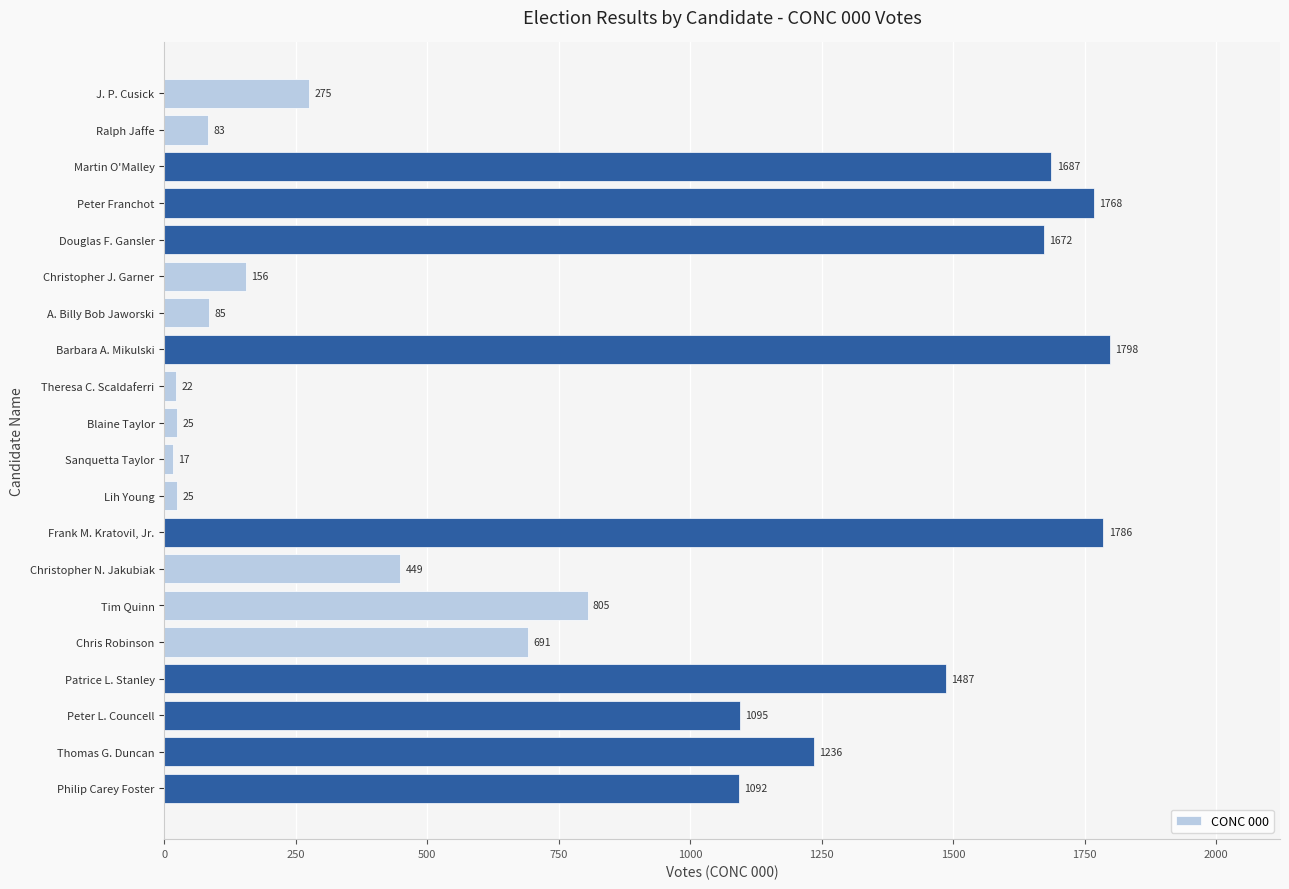

Is it true that the value at J. P. Cusick is 275?

True